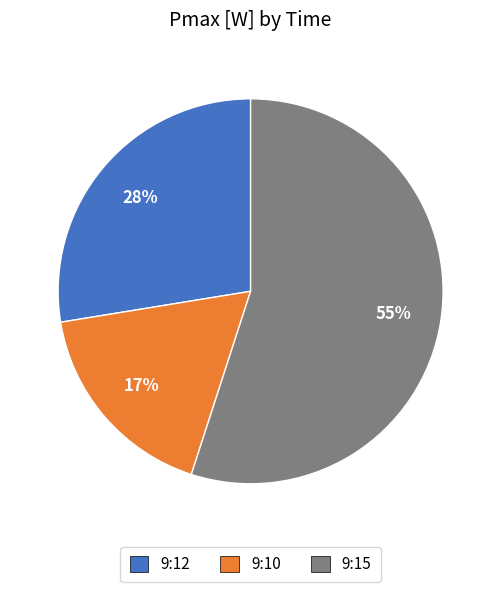

Combined, do 9:15 and 9:10 account for over 50%?

Yes